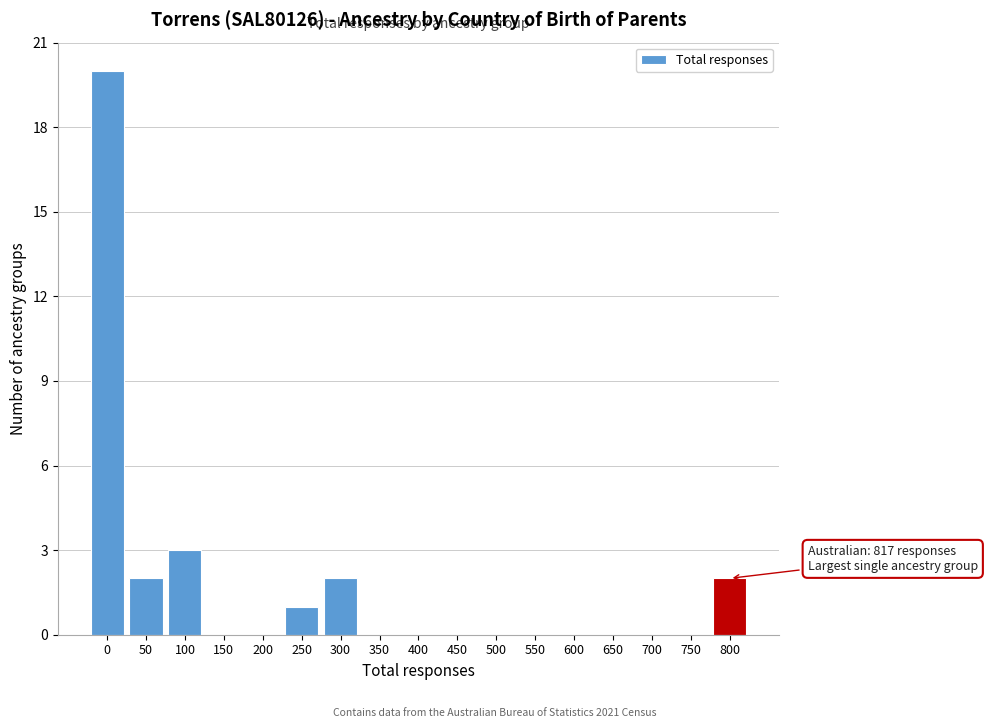

Reading left to right, list all the values displayed in this chart.

0=20	50=2	100=3	150=0	200=0	250=1	300=2	350=0	400=0	450=0	500=0	550=0	600=0	650=0	700=0	750=0	800=2